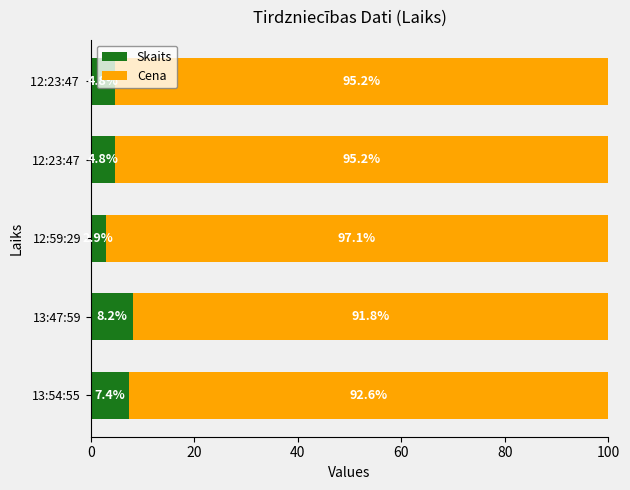

What is the total value across all series at 13:54:55?

100.0